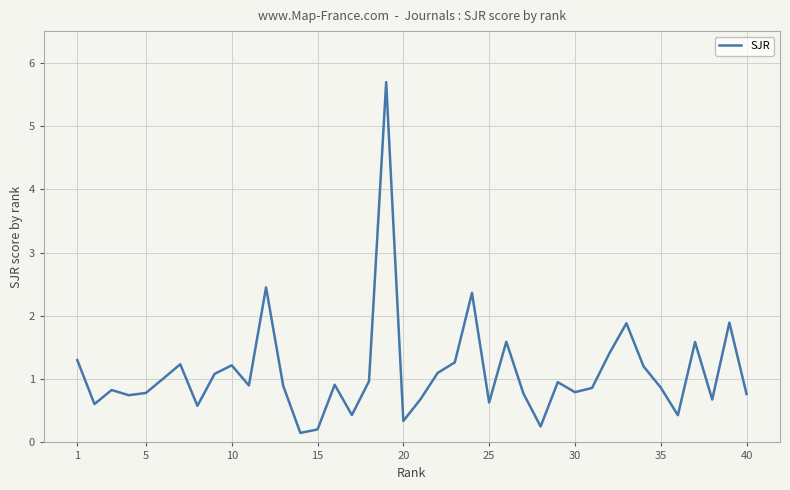

What is the maximum value shown in the chart?

5.7